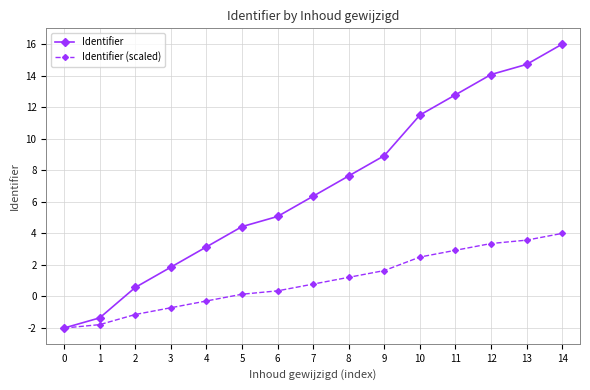

Where is Identifier nearest to the value 7?

7